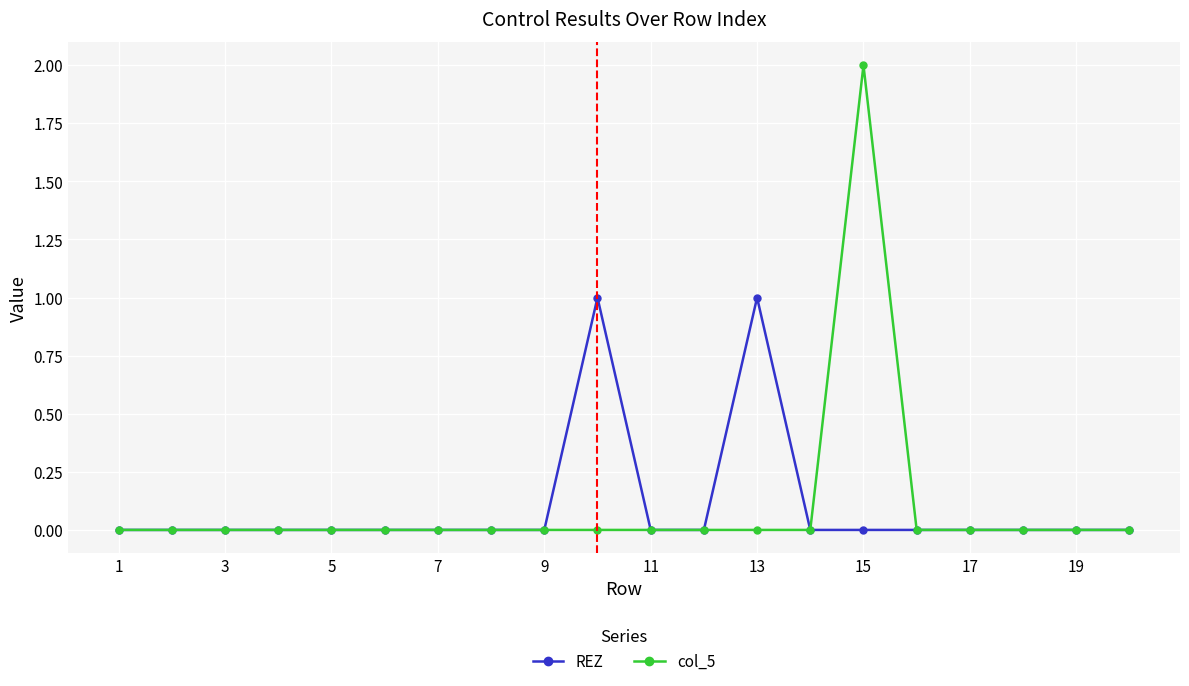

Reading left to right, extract all data points from this chart.

REZ: 0	0	0	0	0	0	0	0	0	1	0	0	1	0	0	0	0	0	0	0
col_5: 0	0	0	0	0	0	0	0	0	0	0	0	0	0	2	0	0	0	0	0